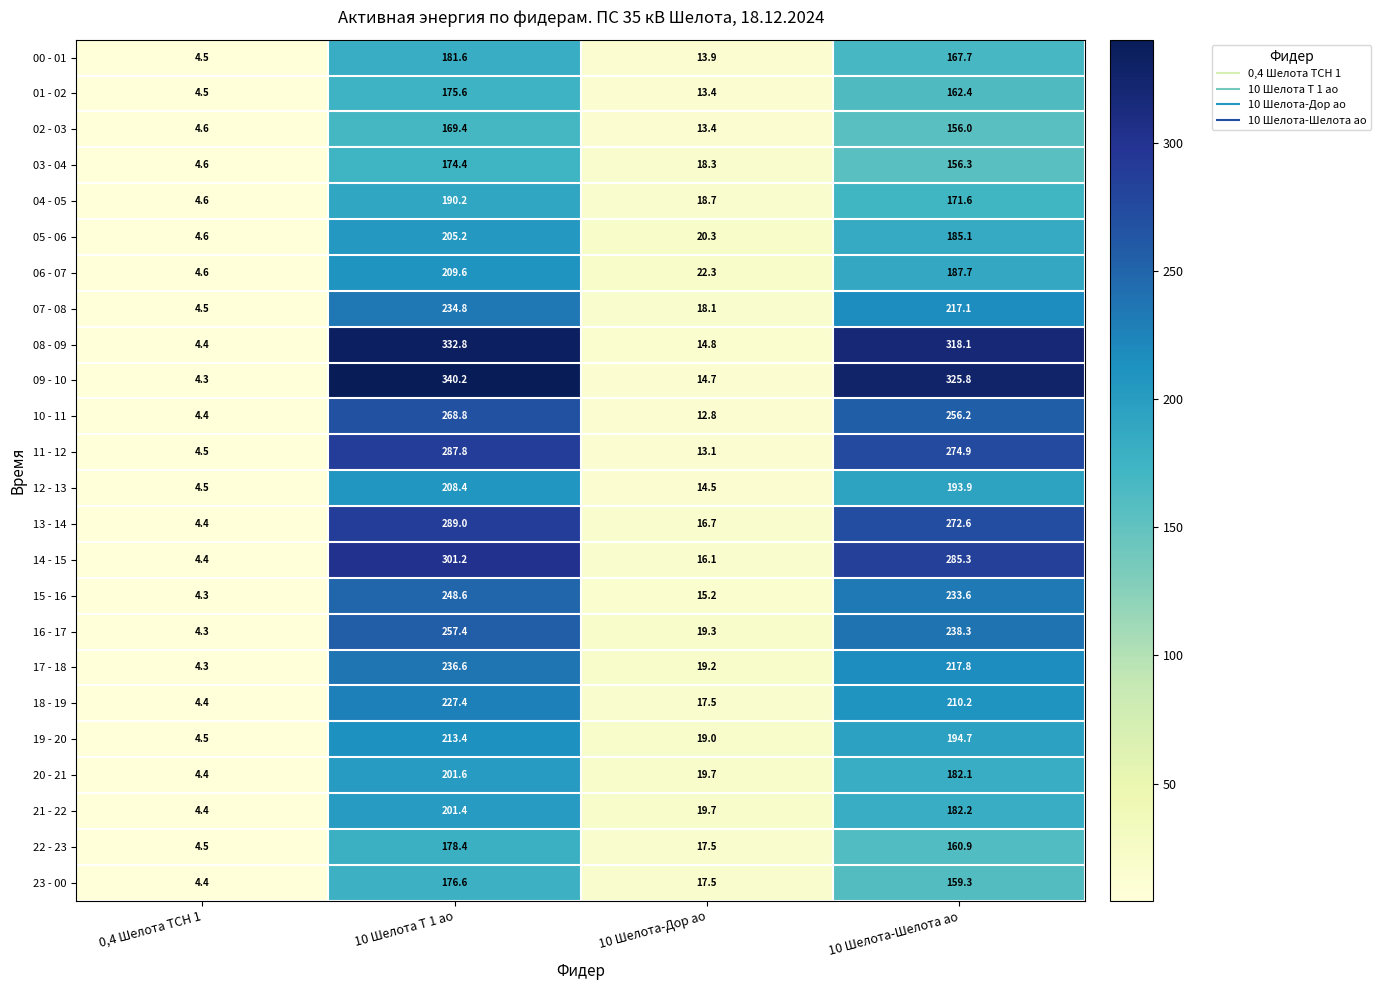

At how many categories does at least one series exceed 150?

2